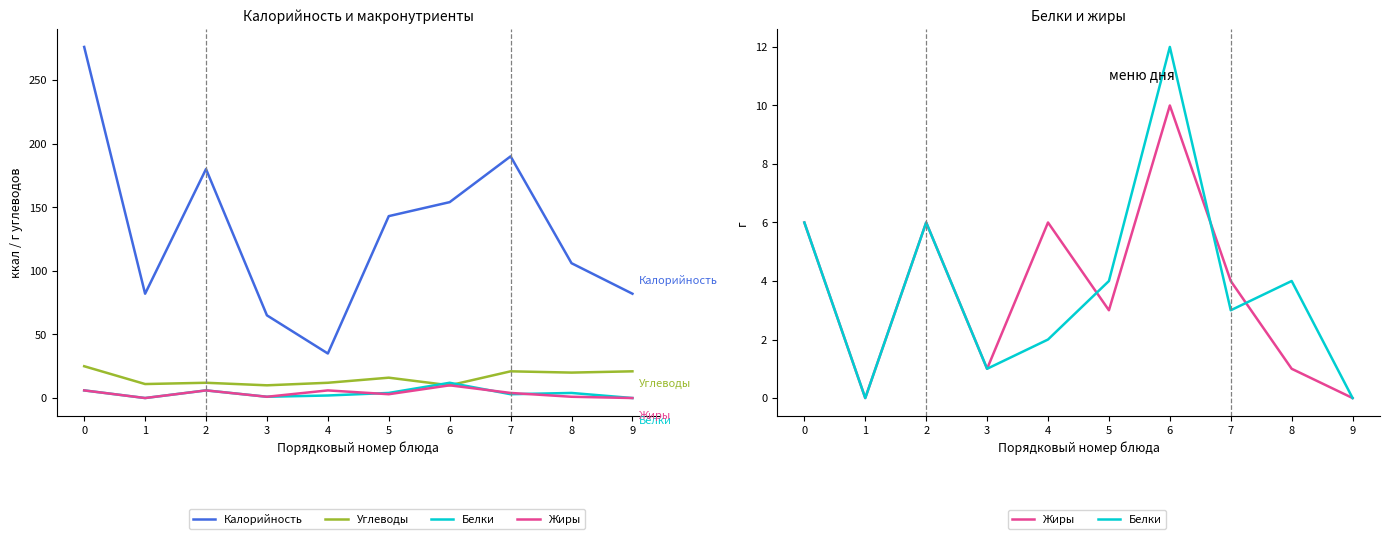

Reading left to right, list all the values displayed in this chart.

Калорийность: 276	82	180	65	35	143	154	190	106	82
Углеводы: 25	11	12	10	12	16	10	21	20	21
Белки: 6	0	6	1	2	4	12	3	4	0
Жиры: 6	0	6	1	6	3	10	4	1	0